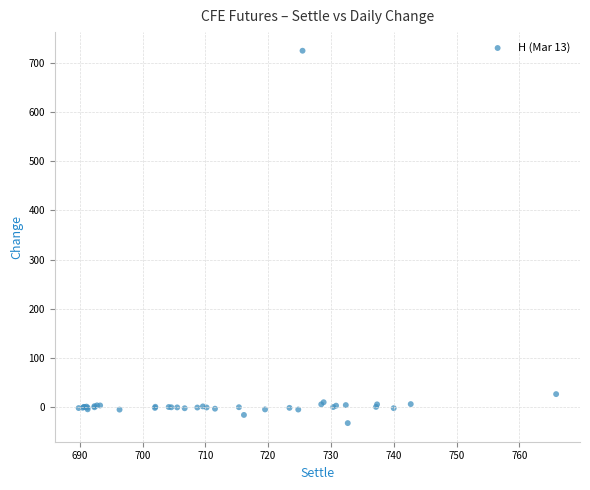

What Y value in the scatter plot is closest to 346?

25.9